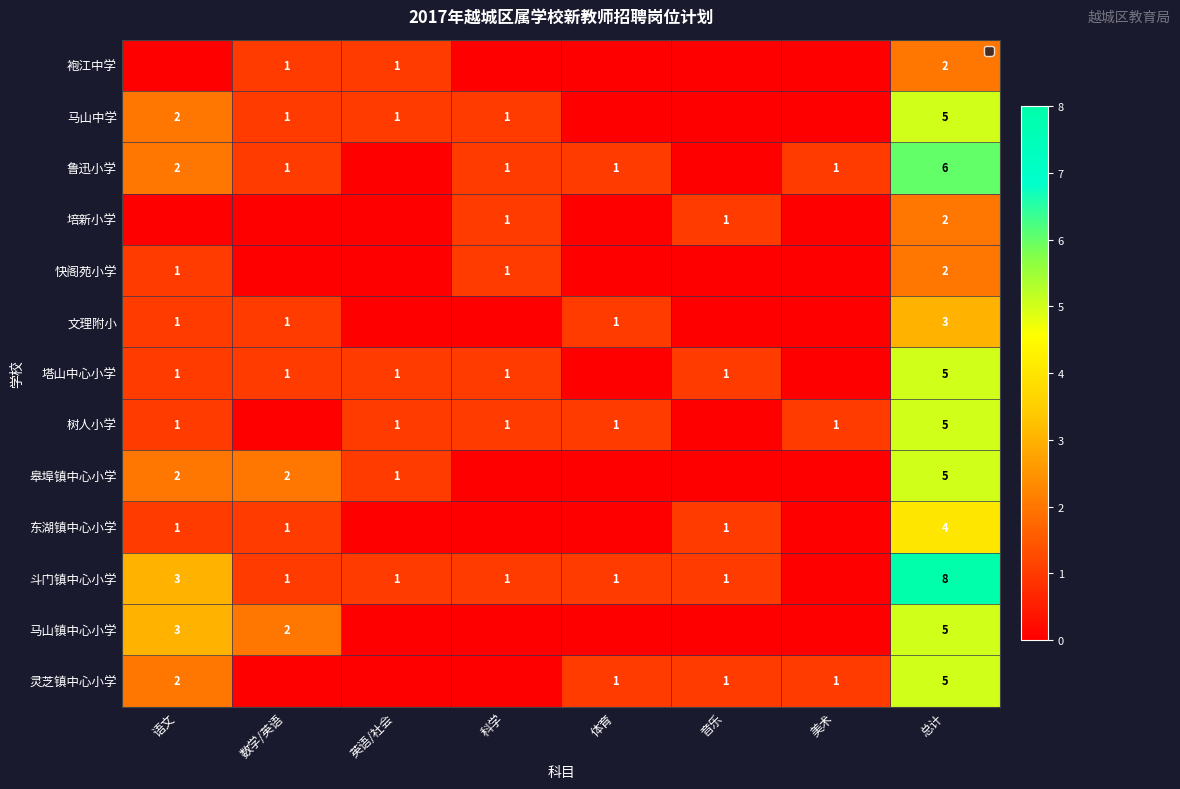

What is the total value across all series at 数学/英语?

11